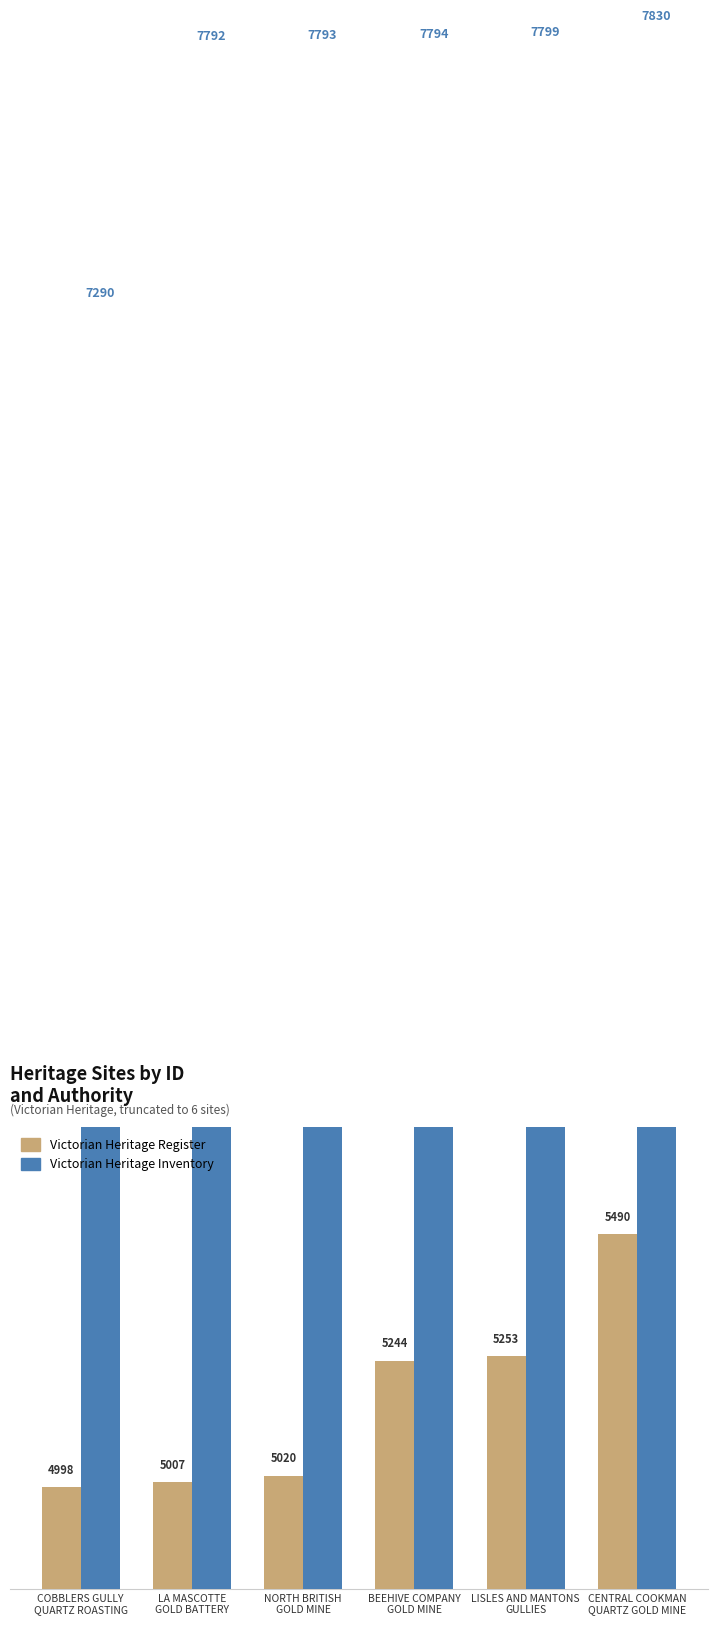

Which series has the widest spread of values?

Victorian Heritage Inventory